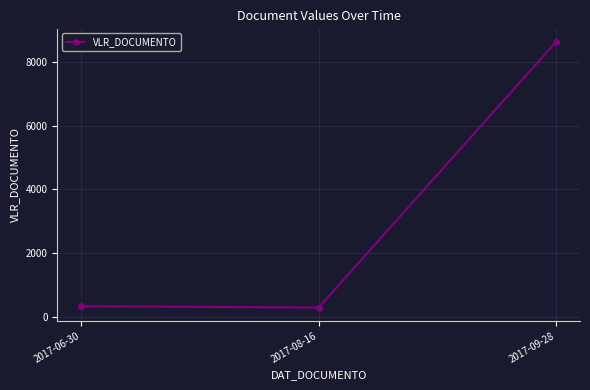

Approximately how many times larger is the value at 2017-09-28 compared to 2017-08-16?

28.8